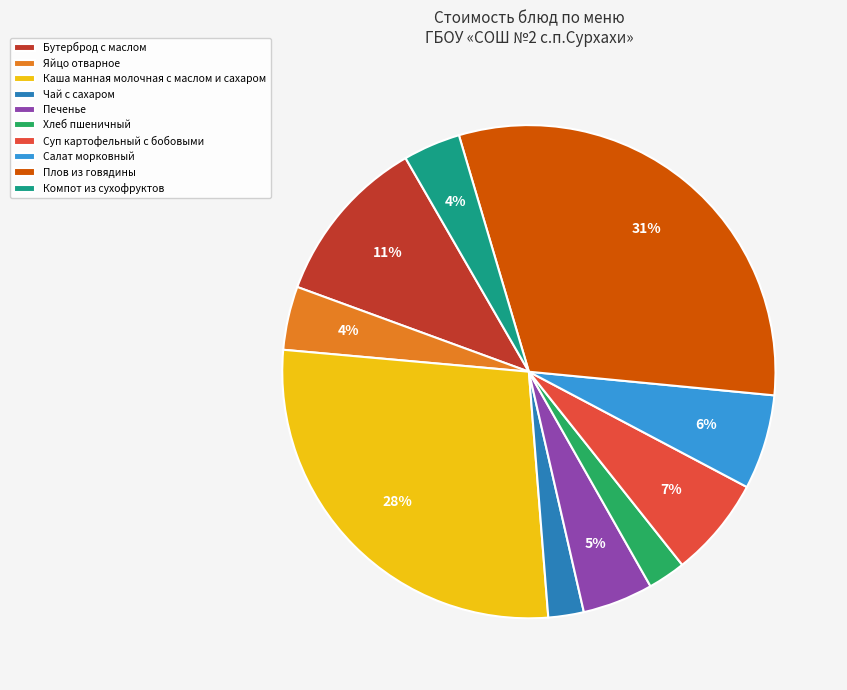

To the nearest percent, what portion does Чай с сахаром represent?

2%